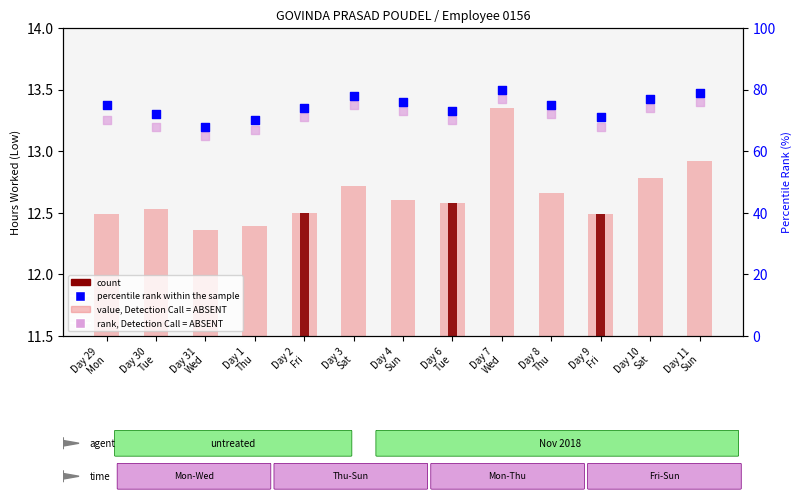

At how many categories does at least one series exceed 65?

13